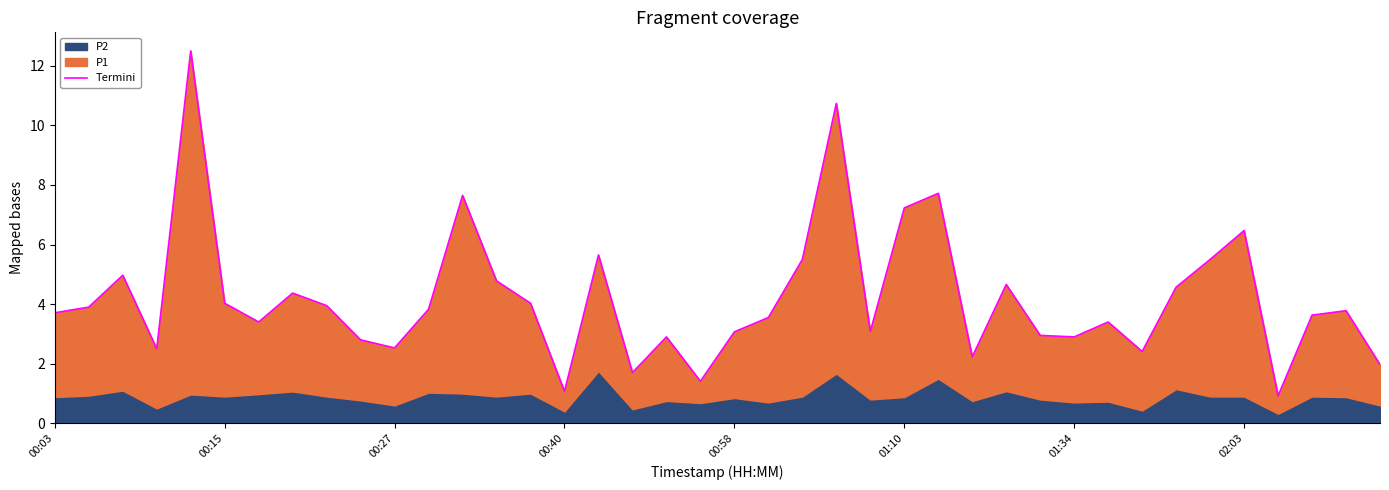

How many data points are less than 3?

13